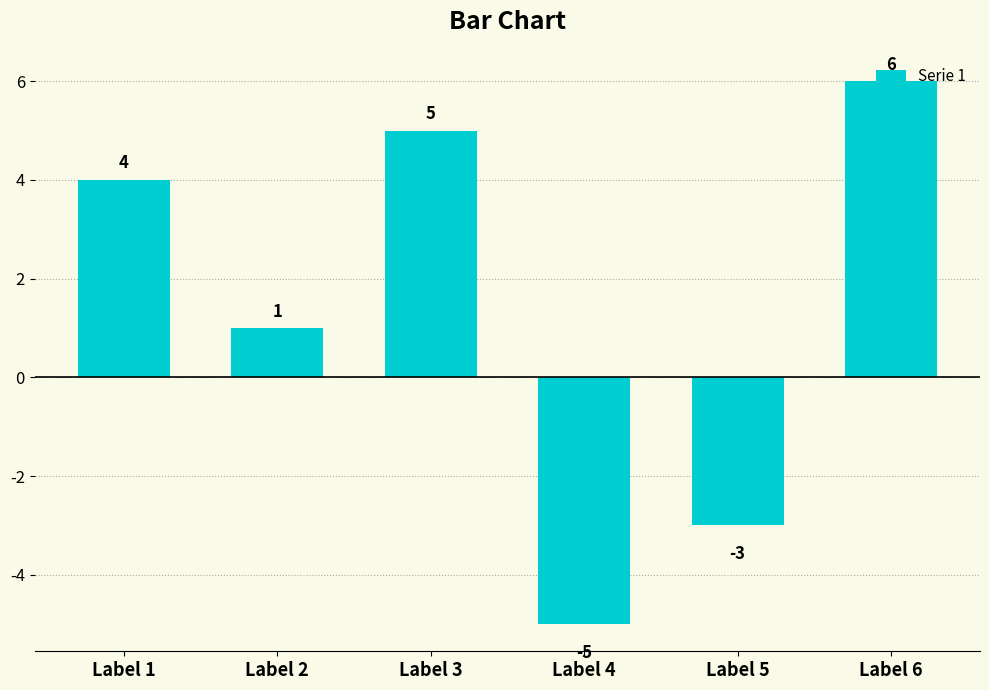

List the labels in order of value, smallest first.

Label 4, Label 5, Label 2, Label 1, Label 3, Label 6